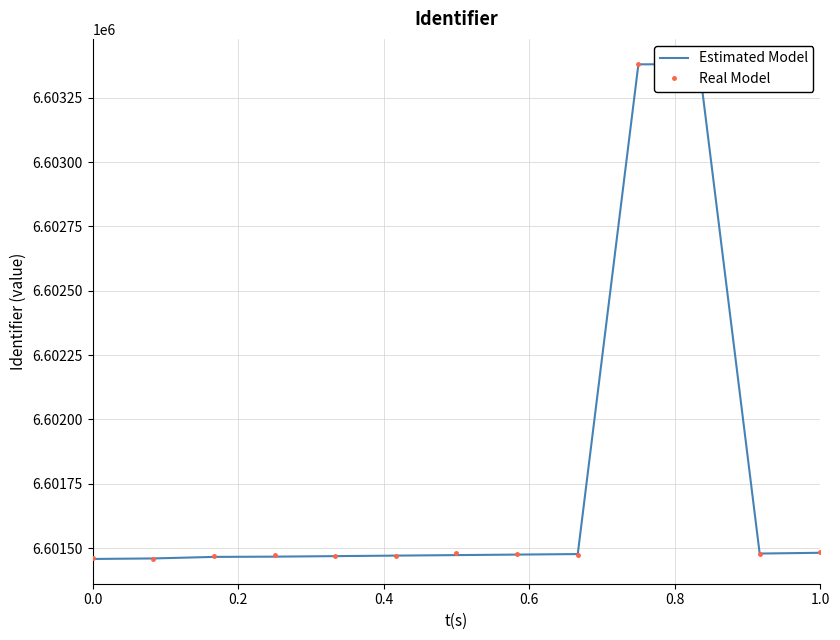

Reading left to right, list all the values displayed in this chart.

Estimated Model: 6601458.0	6601460.0	6601466.0	6601467.0	6601469.0	6601471.0	6601473.0	6601475.0	6601477.0	6603380.0	6603381.0	6601479.0	6601482.0
Real Model: 6601460.5	6601459.3	6601469.2	6601474.6	6601467.8	6601469.8	6601480.9	6601478.8	6601474.7	6603382.7	6603378.7	6601476.7	6601483.2